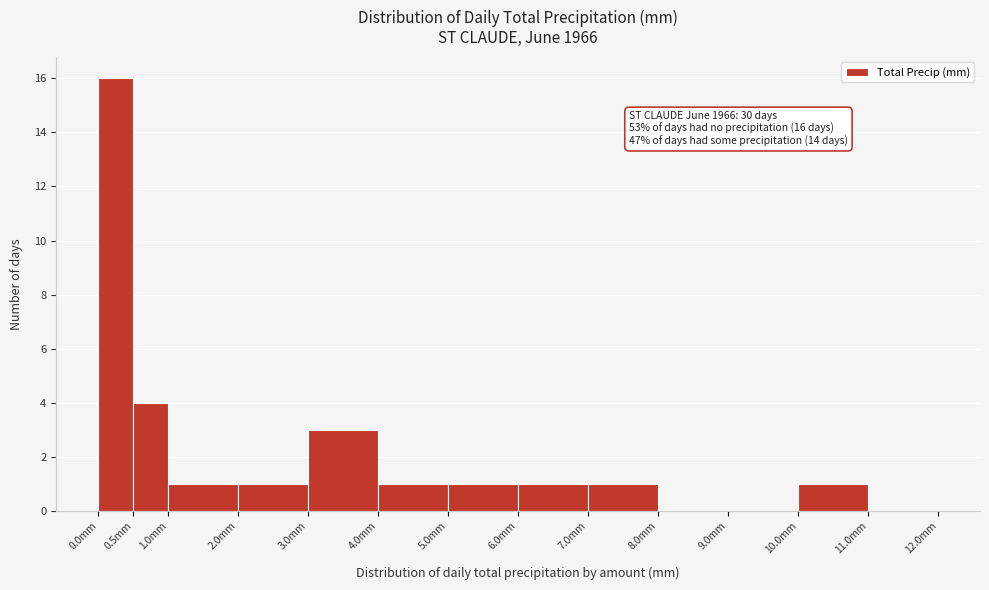

Over which range of the x-axis is the bar tallest?

0.0 to 0.5